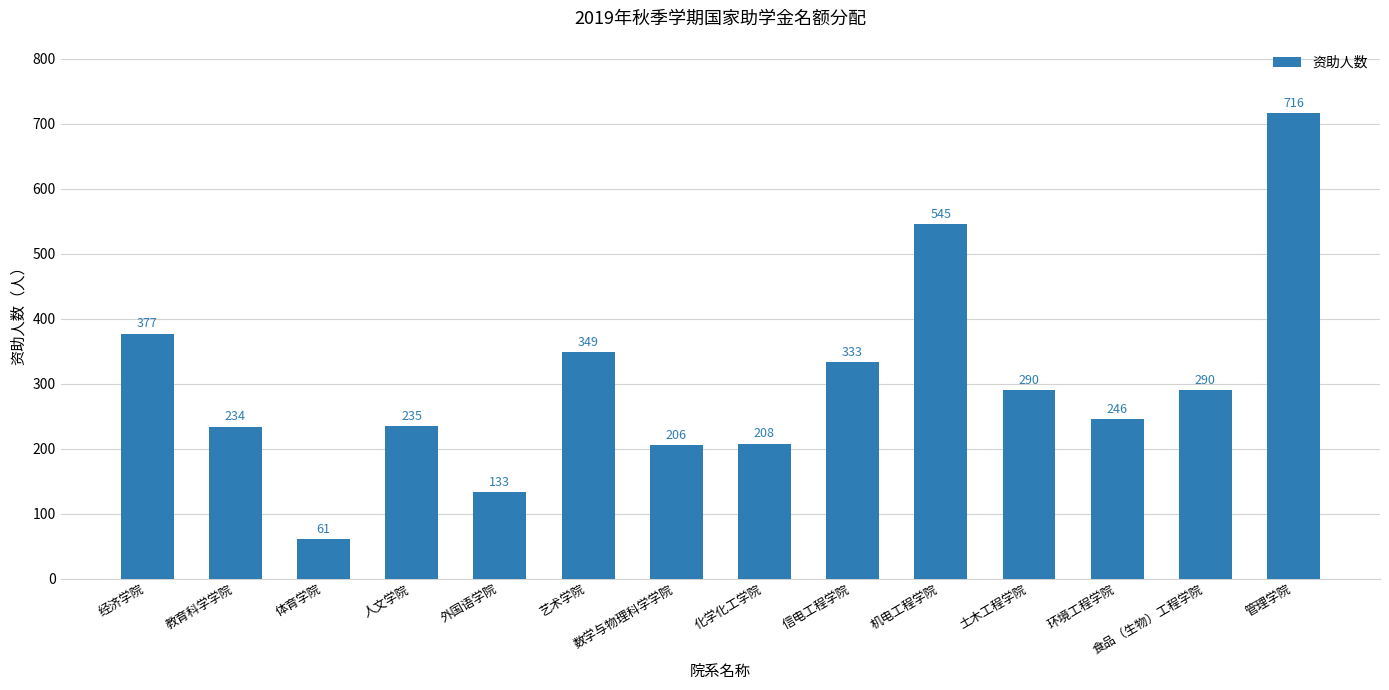

What is the label of the 2nd bar from the right?

食品（生物）工程学院